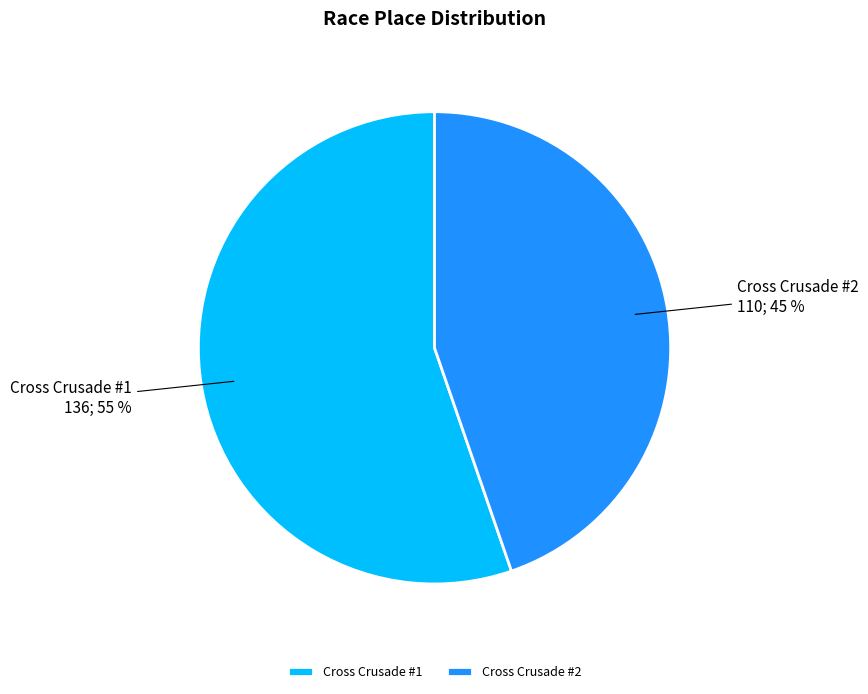

Which slice is the largest?

Cross Crusade #1